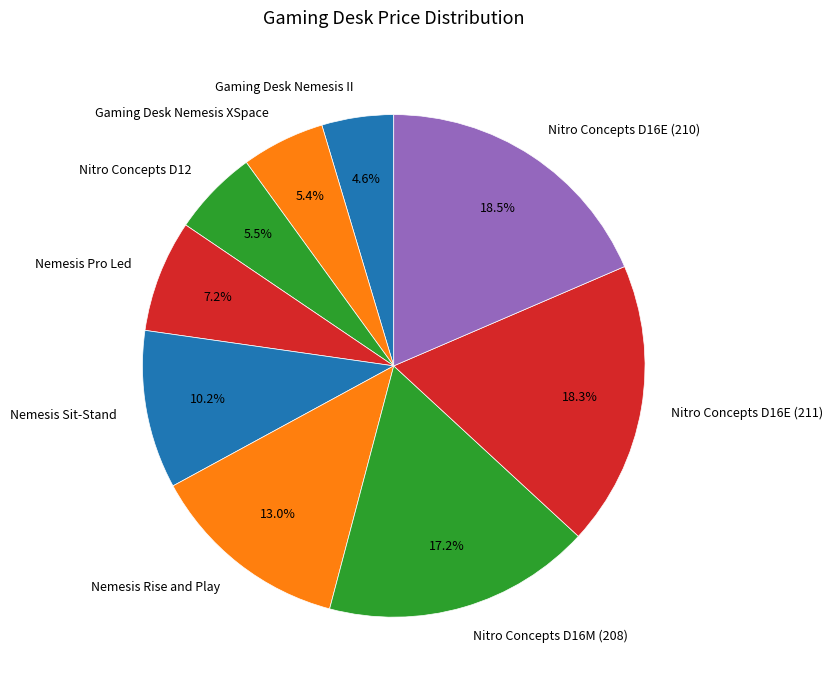

To the nearest percent, what percentage of the pie is Nitro Concepts D16E (211)?

18%